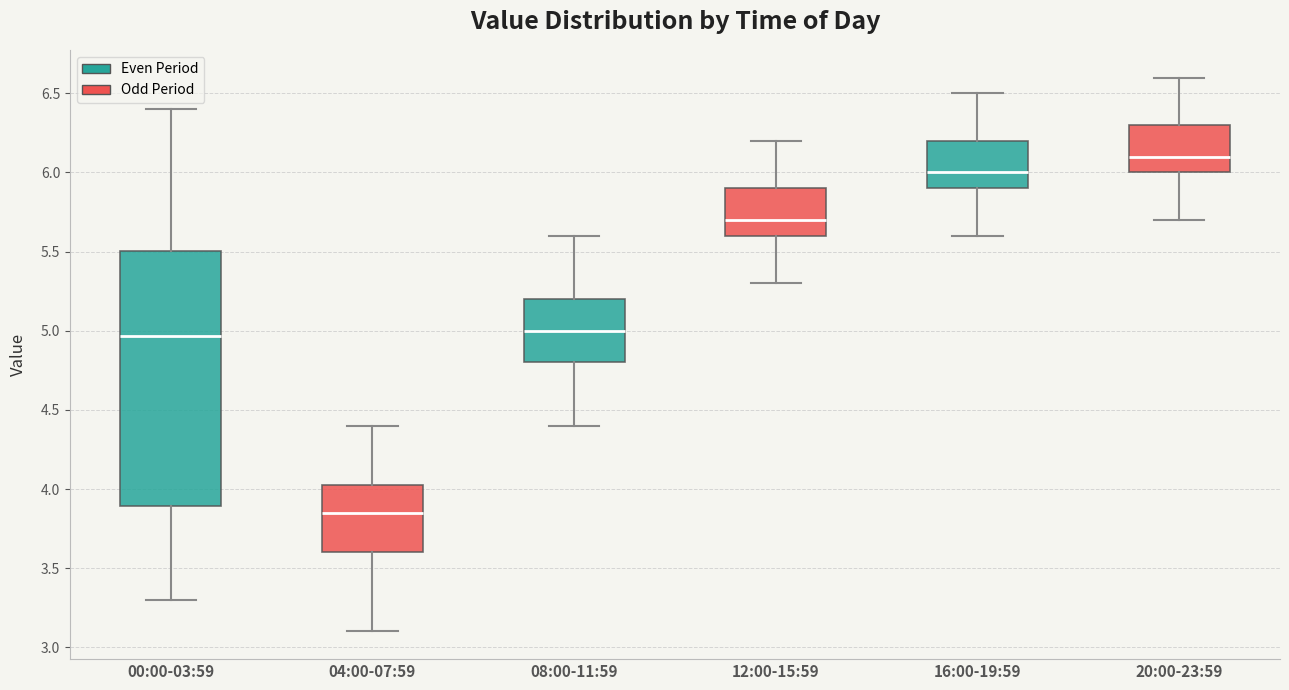

Reading left to right, transcribe this box plot: for each box, give where its median line is, the range the box spans, and where its two whiskers end, as read against the y-axis. The values are not printed on the chart, so give them approximately, as read against the axis.

00:00-03:59: median 4.95, box 3.90 to 5.50, whiskers 3.30 to 6.40
04:00-07:59: median 3.85, box 3.60 to 4.05, whiskers 3.10 to 4.40
08:00-11:59: median 5.00, box 4.80 to 5.20, whiskers 4.40 to 5.60
12:00-15:59: median 5.70, box 5.60 to 5.90, whiskers 5.30 to 6.20
16:00-19:59: median 6.00, box 5.90 to 6.20, whiskers 5.60 to 6.50
20:00-23:59: median 6.10, box 6.00 to 6.30, whiskers 5.70 to 6.60